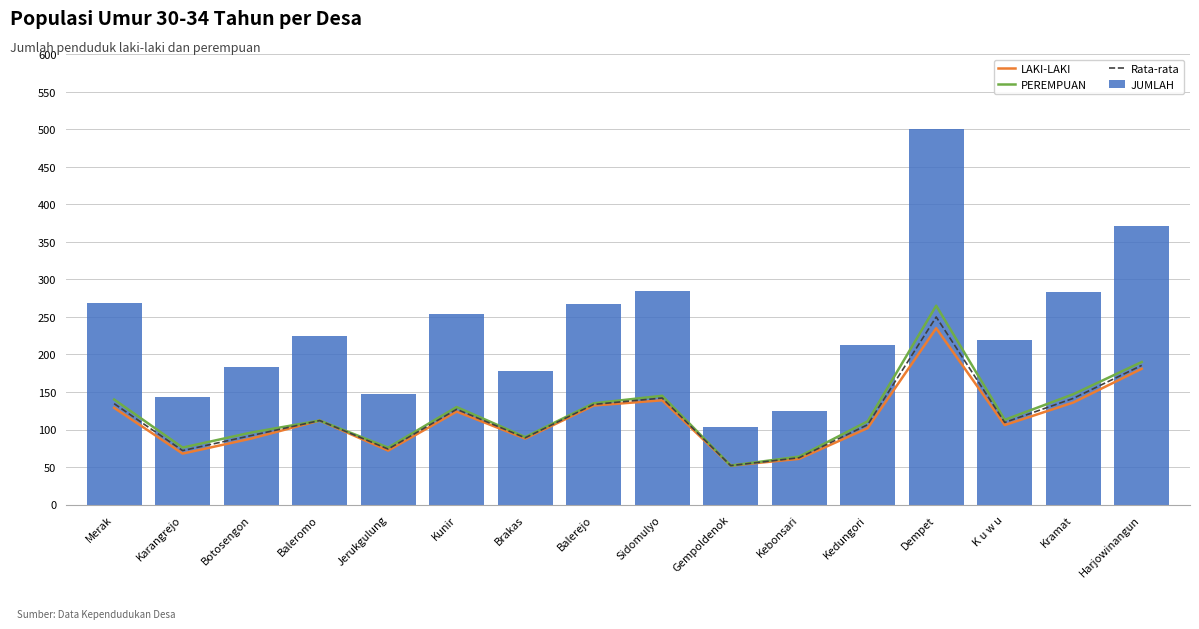

What is the total value across all series at Kebonsari?

312.5